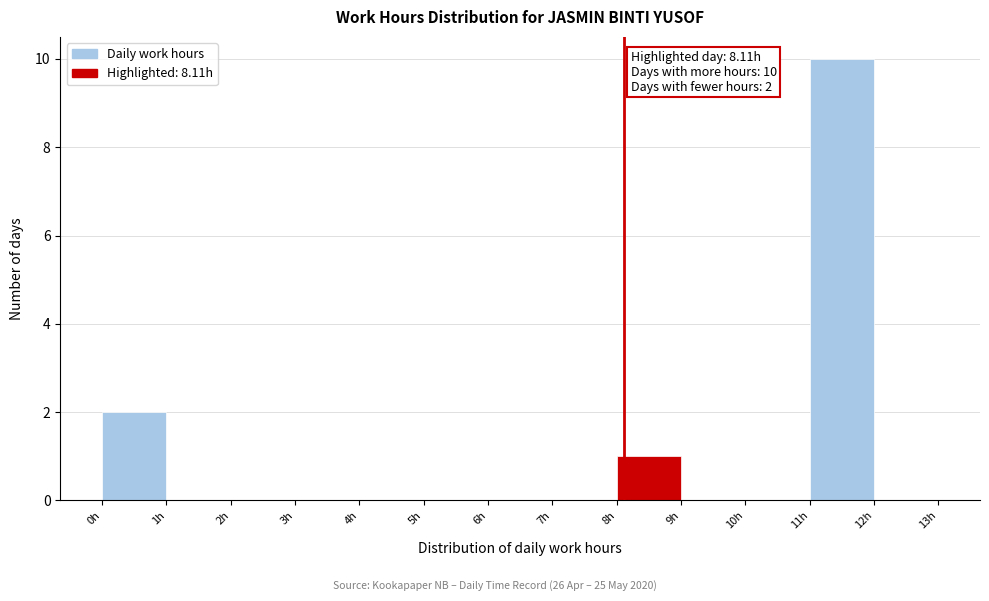

Which range on the x-axis has the tallest bar?

11 to 12